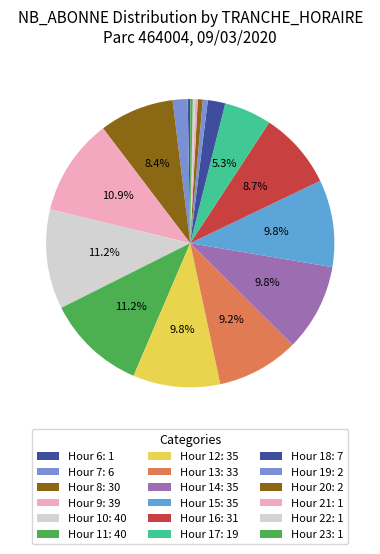

Count the number of slices in the pie.

18